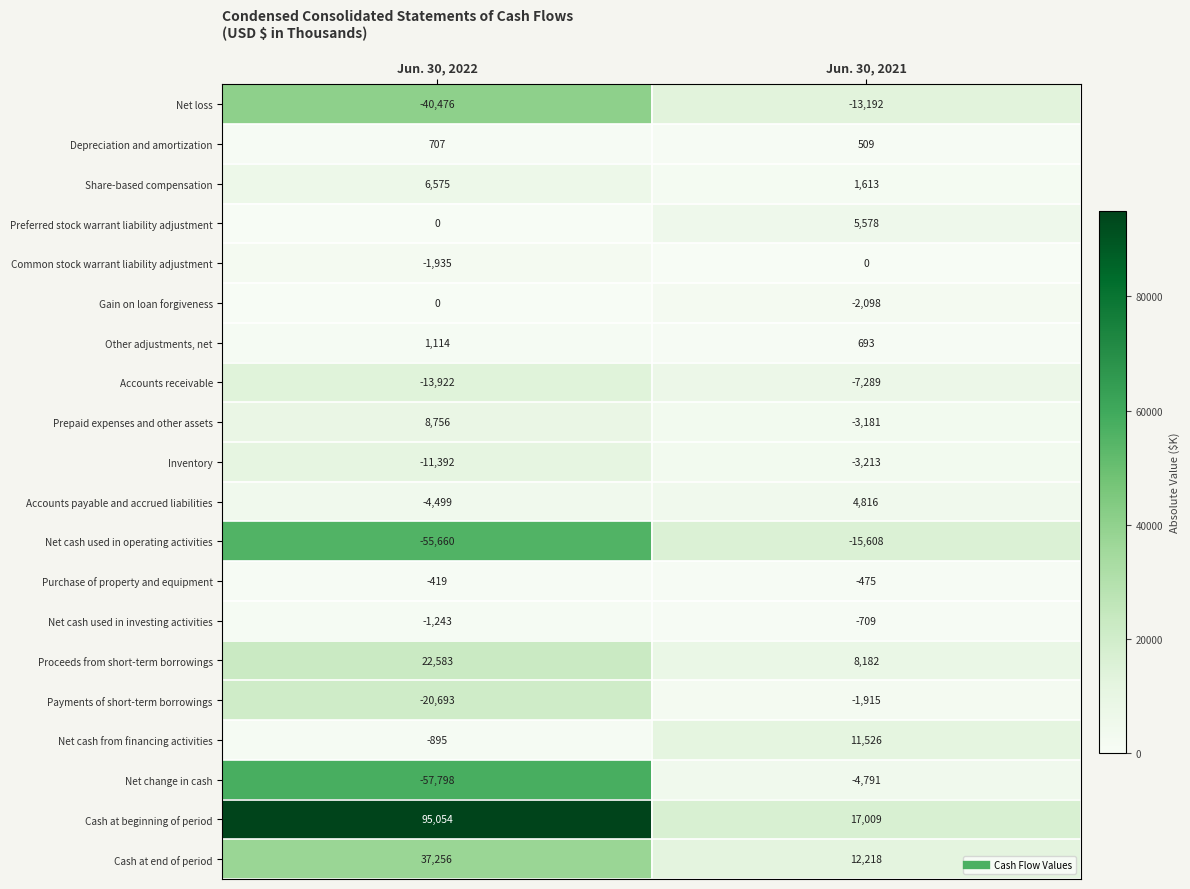

What value does the Net cash from financing activities series have at Jun. 30, 2021, to the nearest 10?

11530